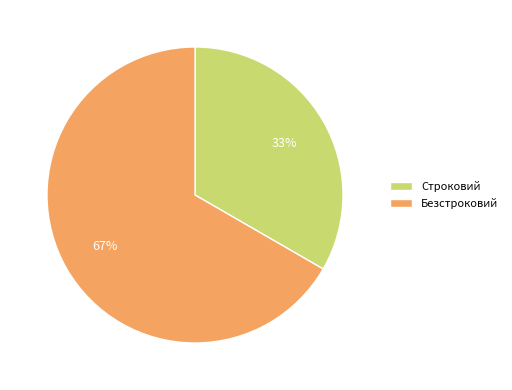

Combined, do Строковий and Безстроковий account for over 50%?

Yes